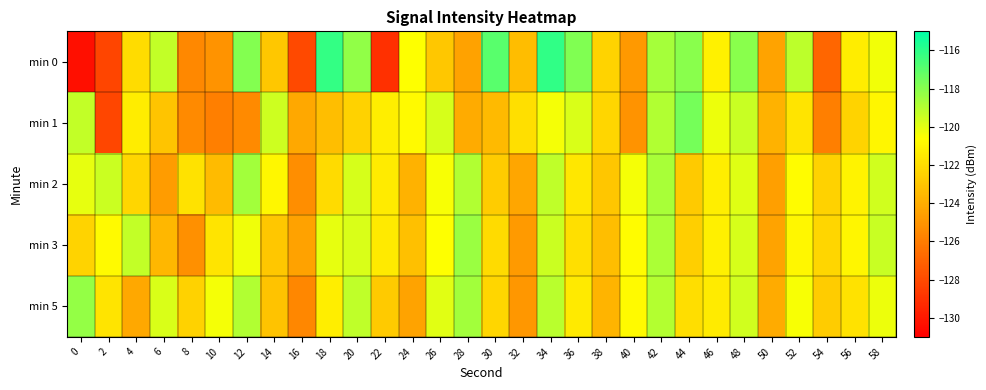

What is the greatest value displayed?

-116.1